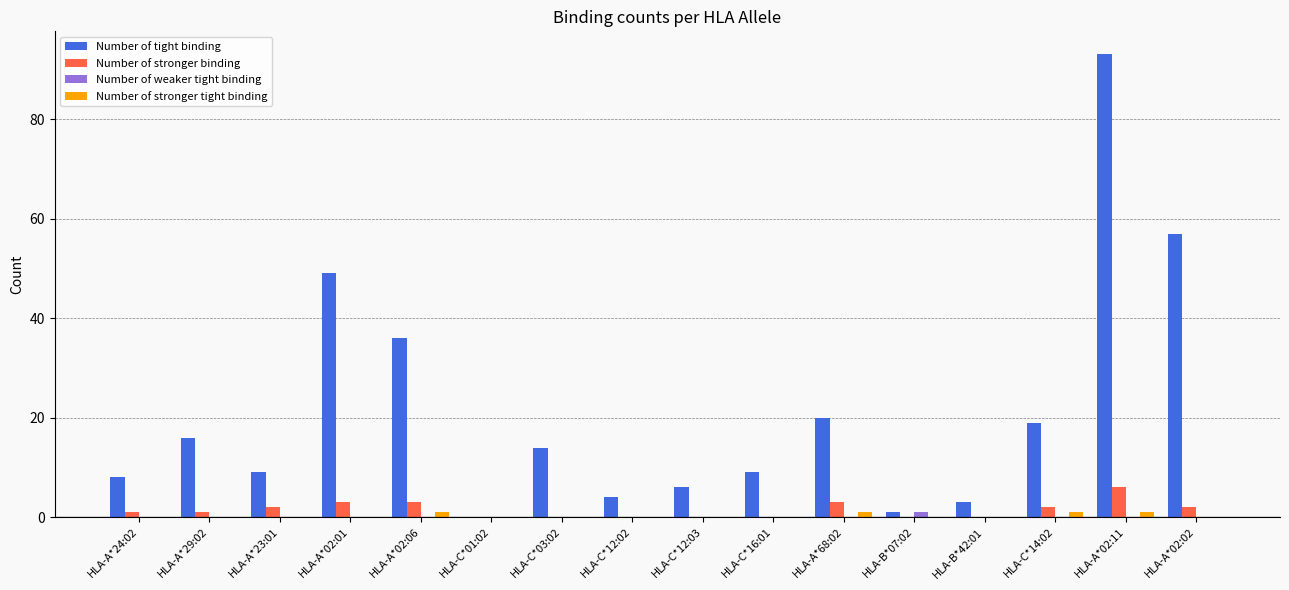

Is it true that Number of tight binding equals 16 at HLA-A*29:02?

True